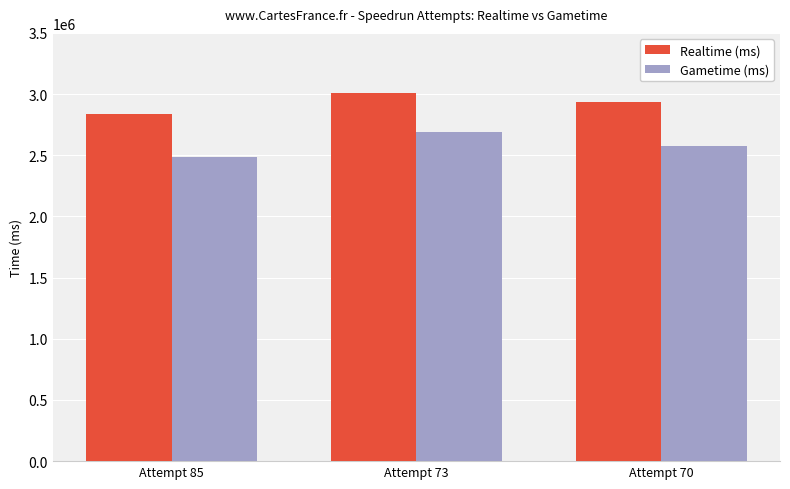

The Gametime (ms) series shows 2686147 at Attempt 73. True or false?

True